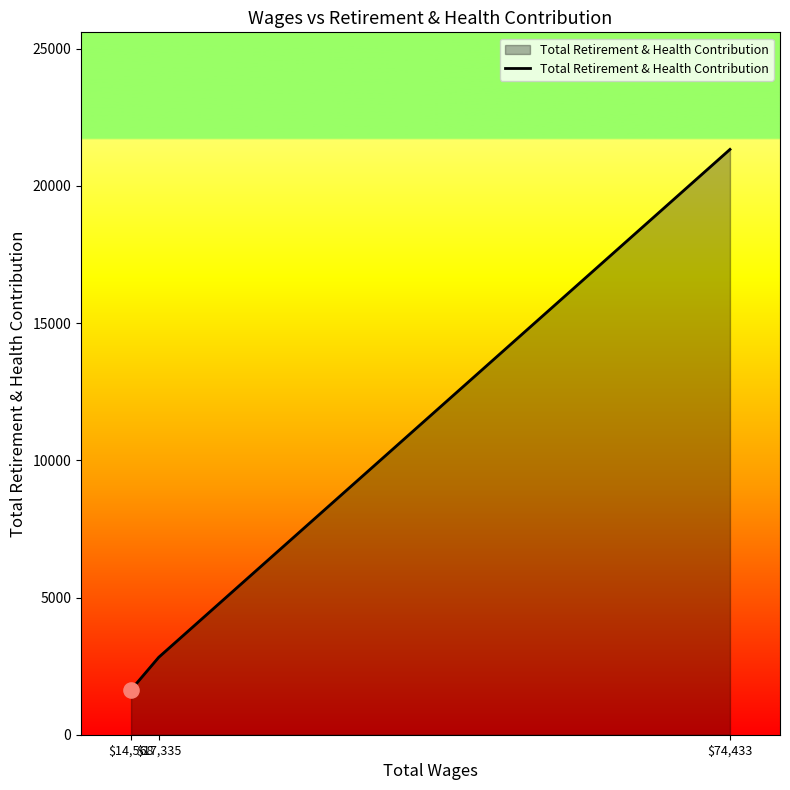

What is the change in value from $17,335 to $74,433?

+18506